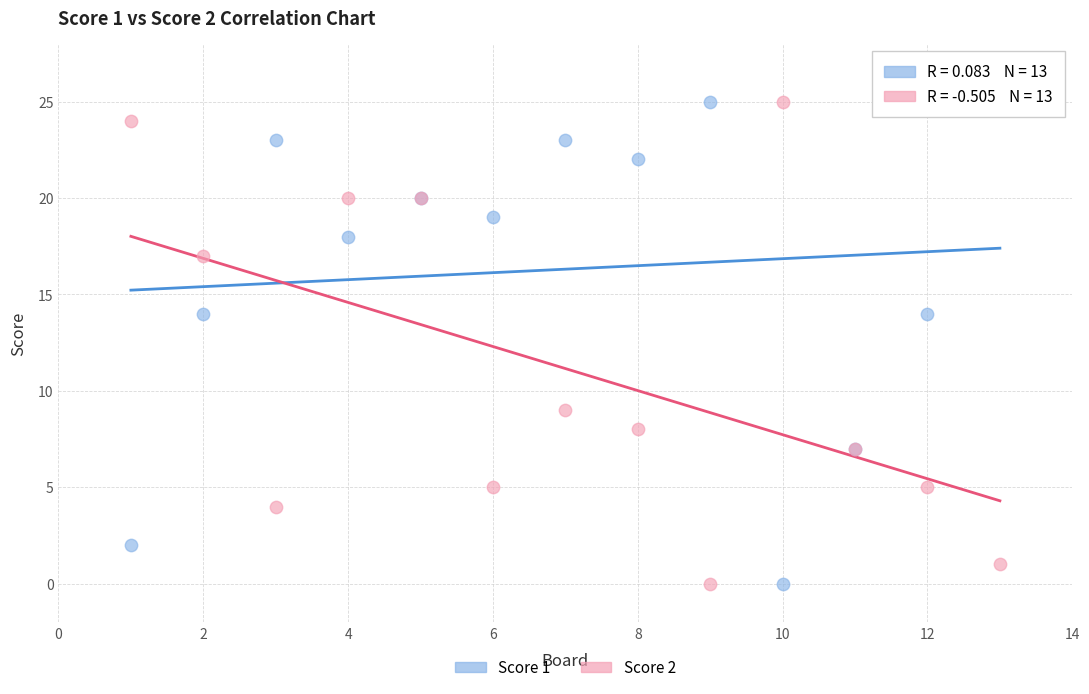

What is the X range (max minus min) for the scatter plot?

12